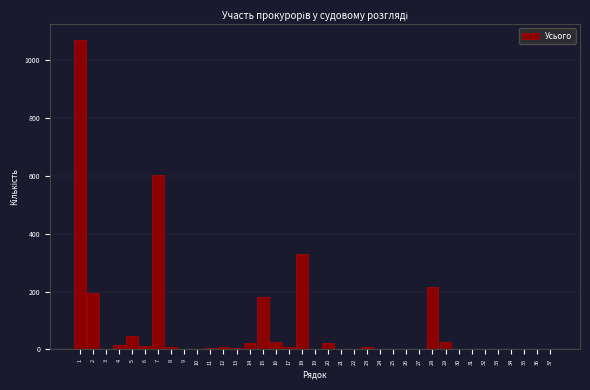

What is the sum of all values?

2815